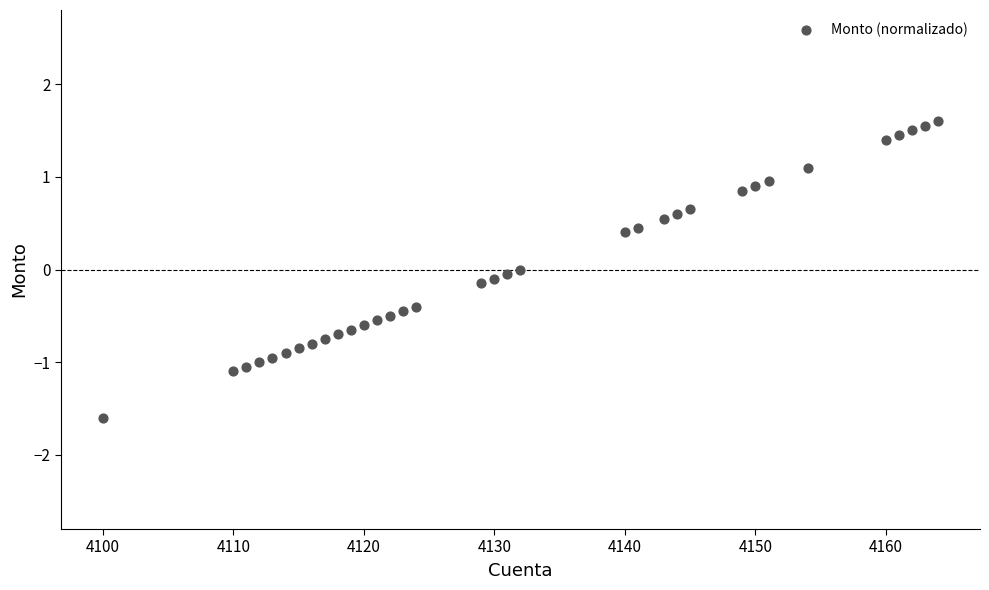

What is the range of X values (max minus min)?

64.0